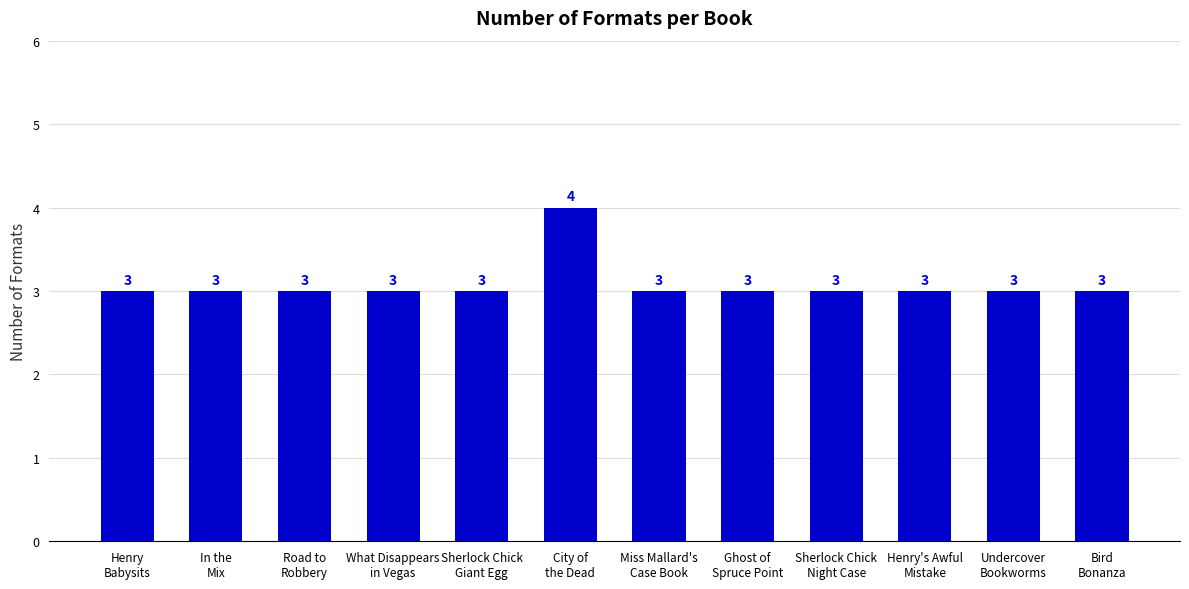

The value at Sherlock Chick
Giant Egg is 1. True or false?

False